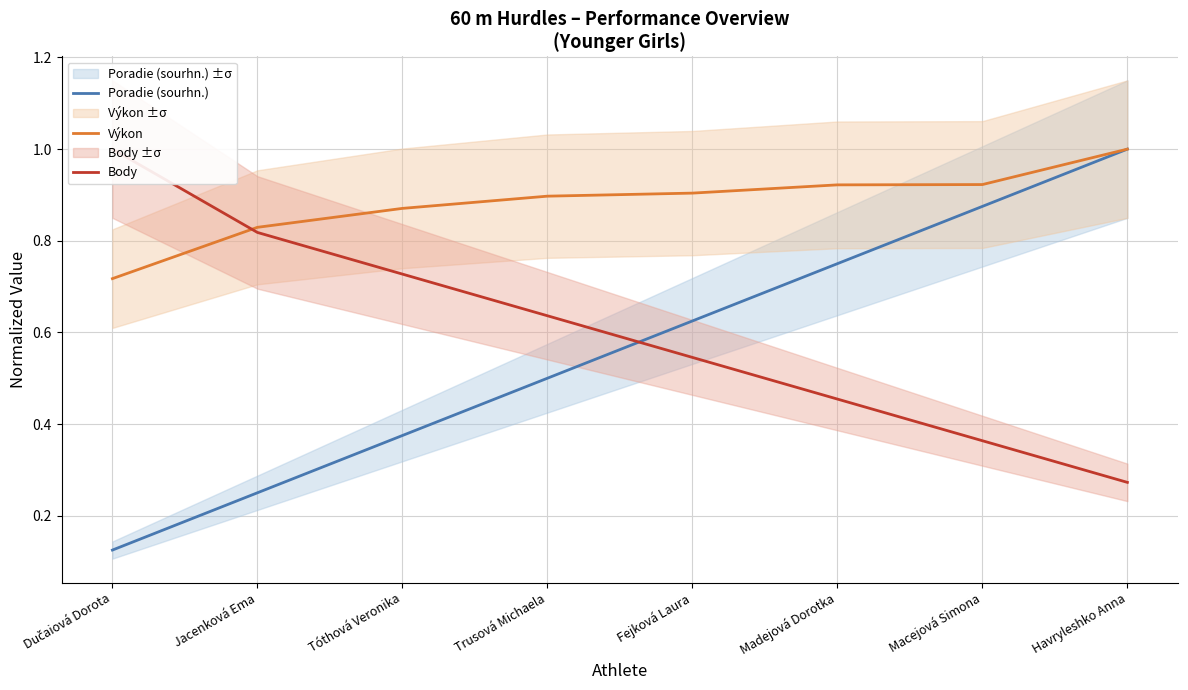

Reading left to right, what are all the values shown in this chart?

Poradie (sourhn.): Dučaiová Dorota=0.1	Jacenková Ema=0.2	Tóthová Veronika=0.4	Trusová Michaela=0.5	Fejková Laura=0.6	Madejová Dorotka=0.8	Macejová Simona=0.9	Havryleshko Anna=1.0
Výkon: Dučaiová Dorota=0.7	Jacenková Ema=0.8	Tóthová Veronika=0.9	Trusová Michaela=0.9	Fejková Laura=0.9	Madejová Dorotka=0.9	Macejová Simona=0.9	Havryleshko Anna=1.0
Body: Dučaiová Dorota=1.0	Jacenková Ema=0.8	Tóthová Veronika=0.7	Trusová Michaela=0.6	Fejková Laura=0.5	Madejová Dorotka=0.5	Macejová Simona=0.4	Havryleshko Anna=0.3